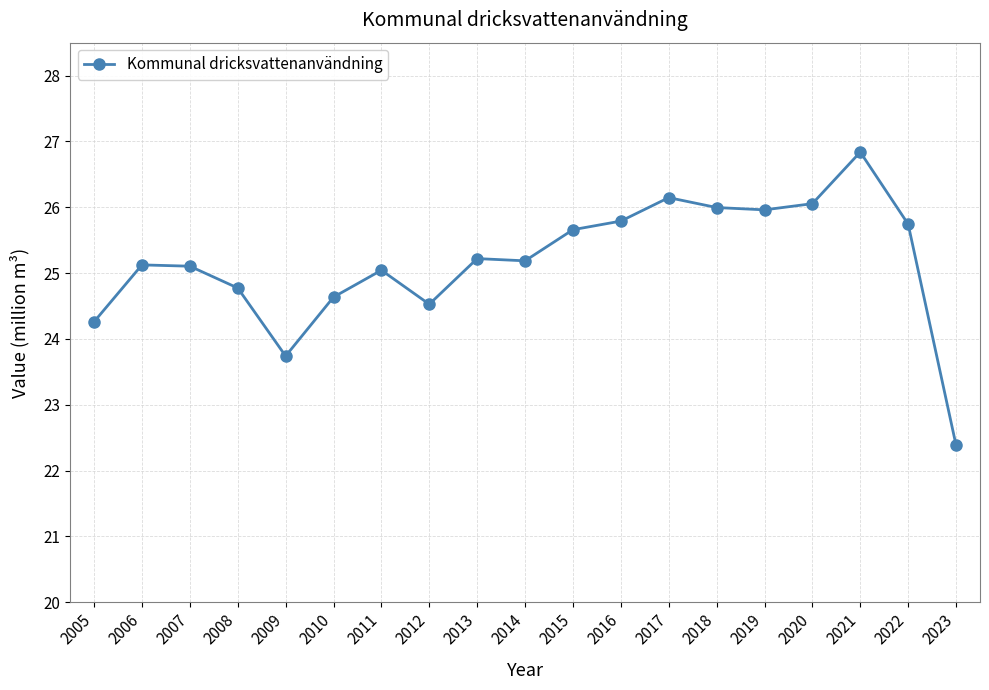

Approximately how many times larger is the value at 2021 compared to 2019?

1.0